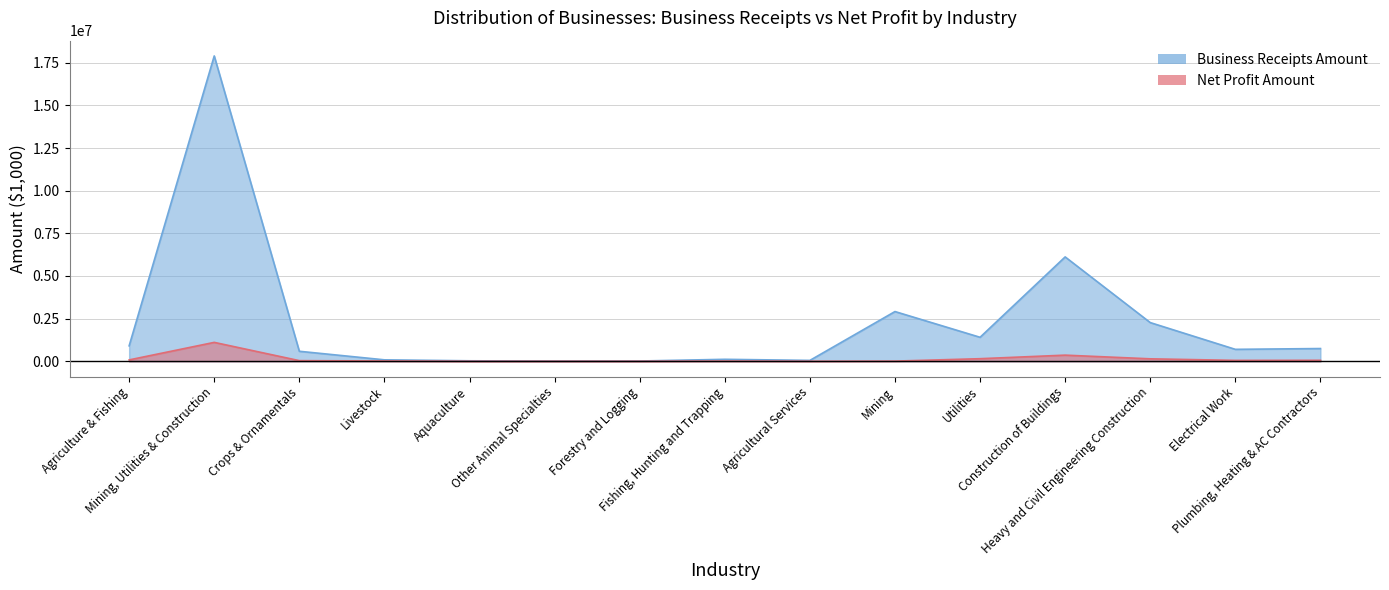

How many interior local valleys does the Business Receipts Amount series have?

4